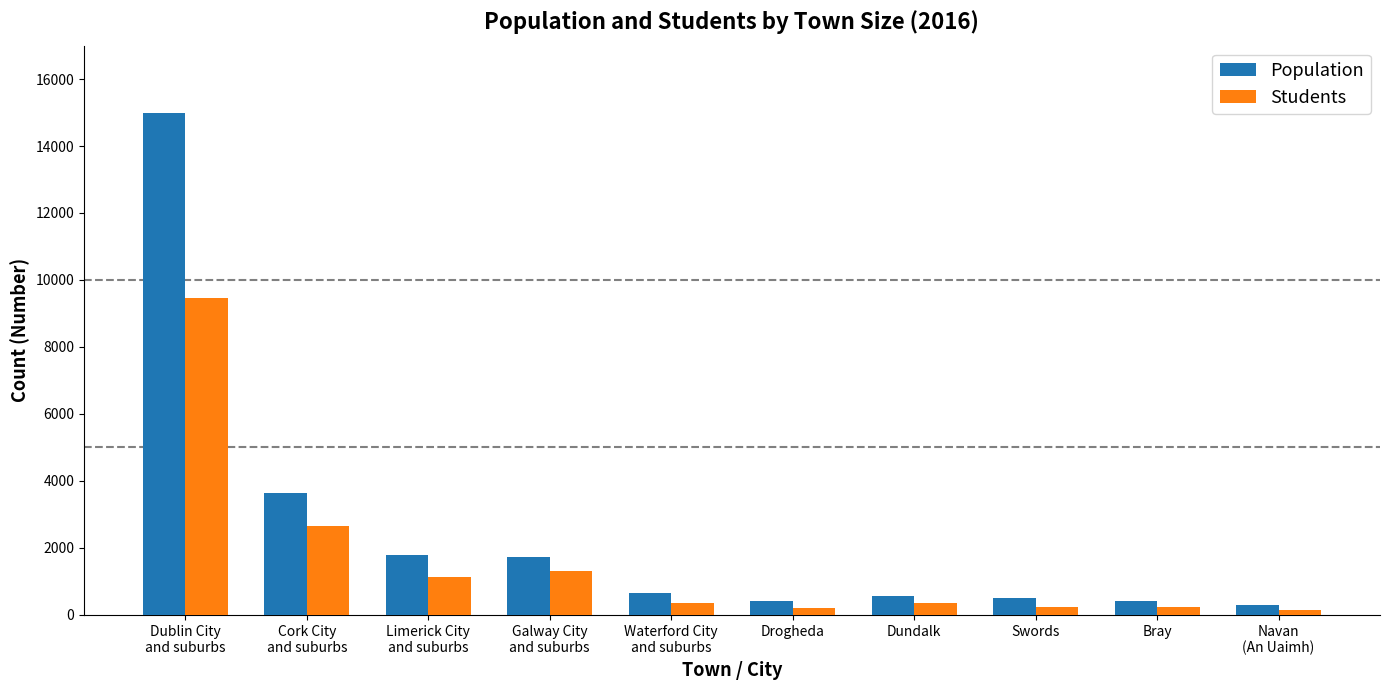

Which category has the highest value across all series?

Dublin City
and suburbs